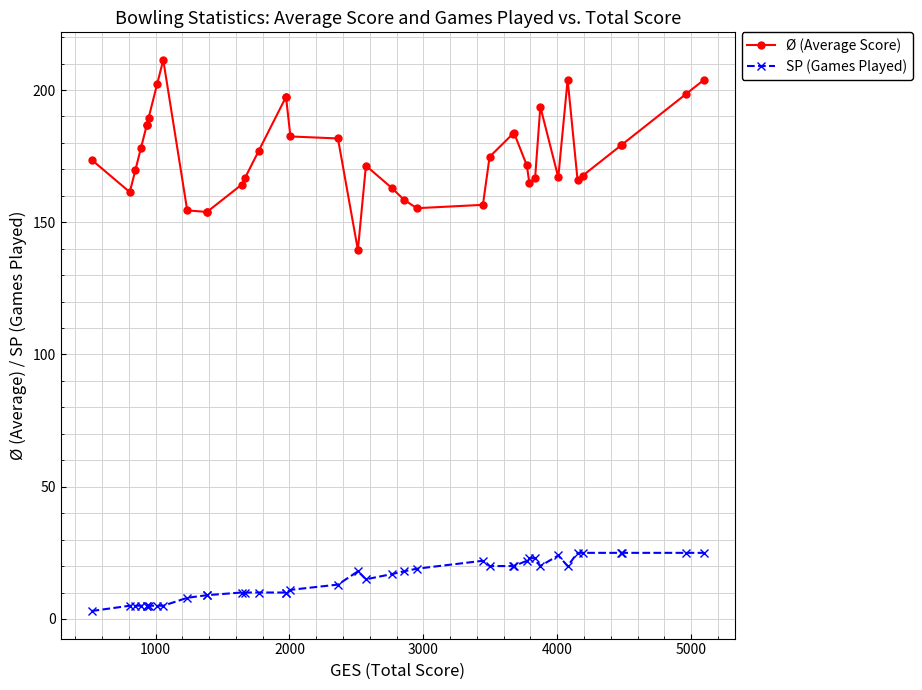

How many values in the Ø (Average Score) series exceed 174?

20